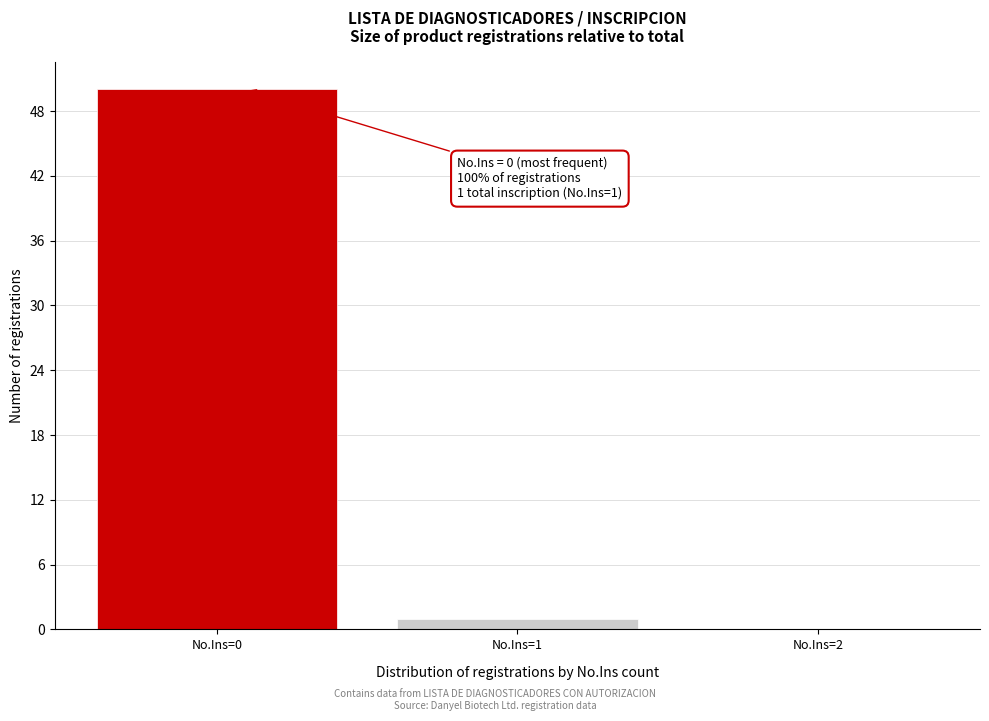

Reading right to left, transcribe all the data shown in this chart.

No.Ins=2=0	No.Ins=1=1	No.Ins=0=50